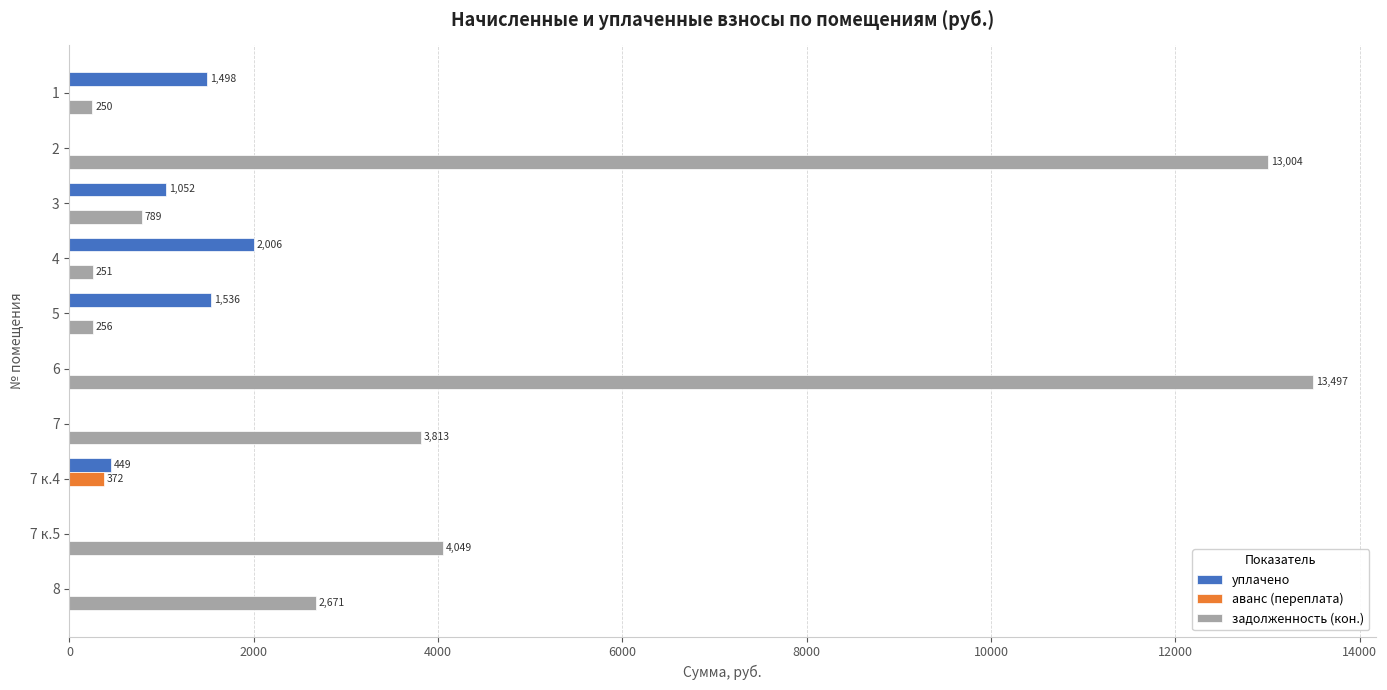

Is it true that уплачено equals 3413.4 at 4?

False